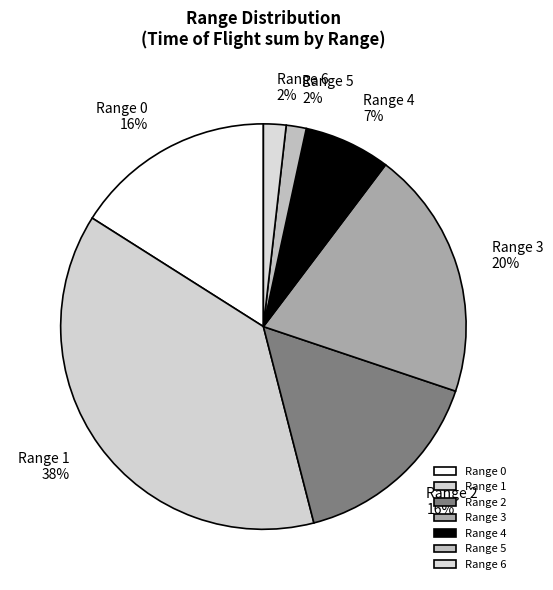

Count the number of slices in the pie.

7